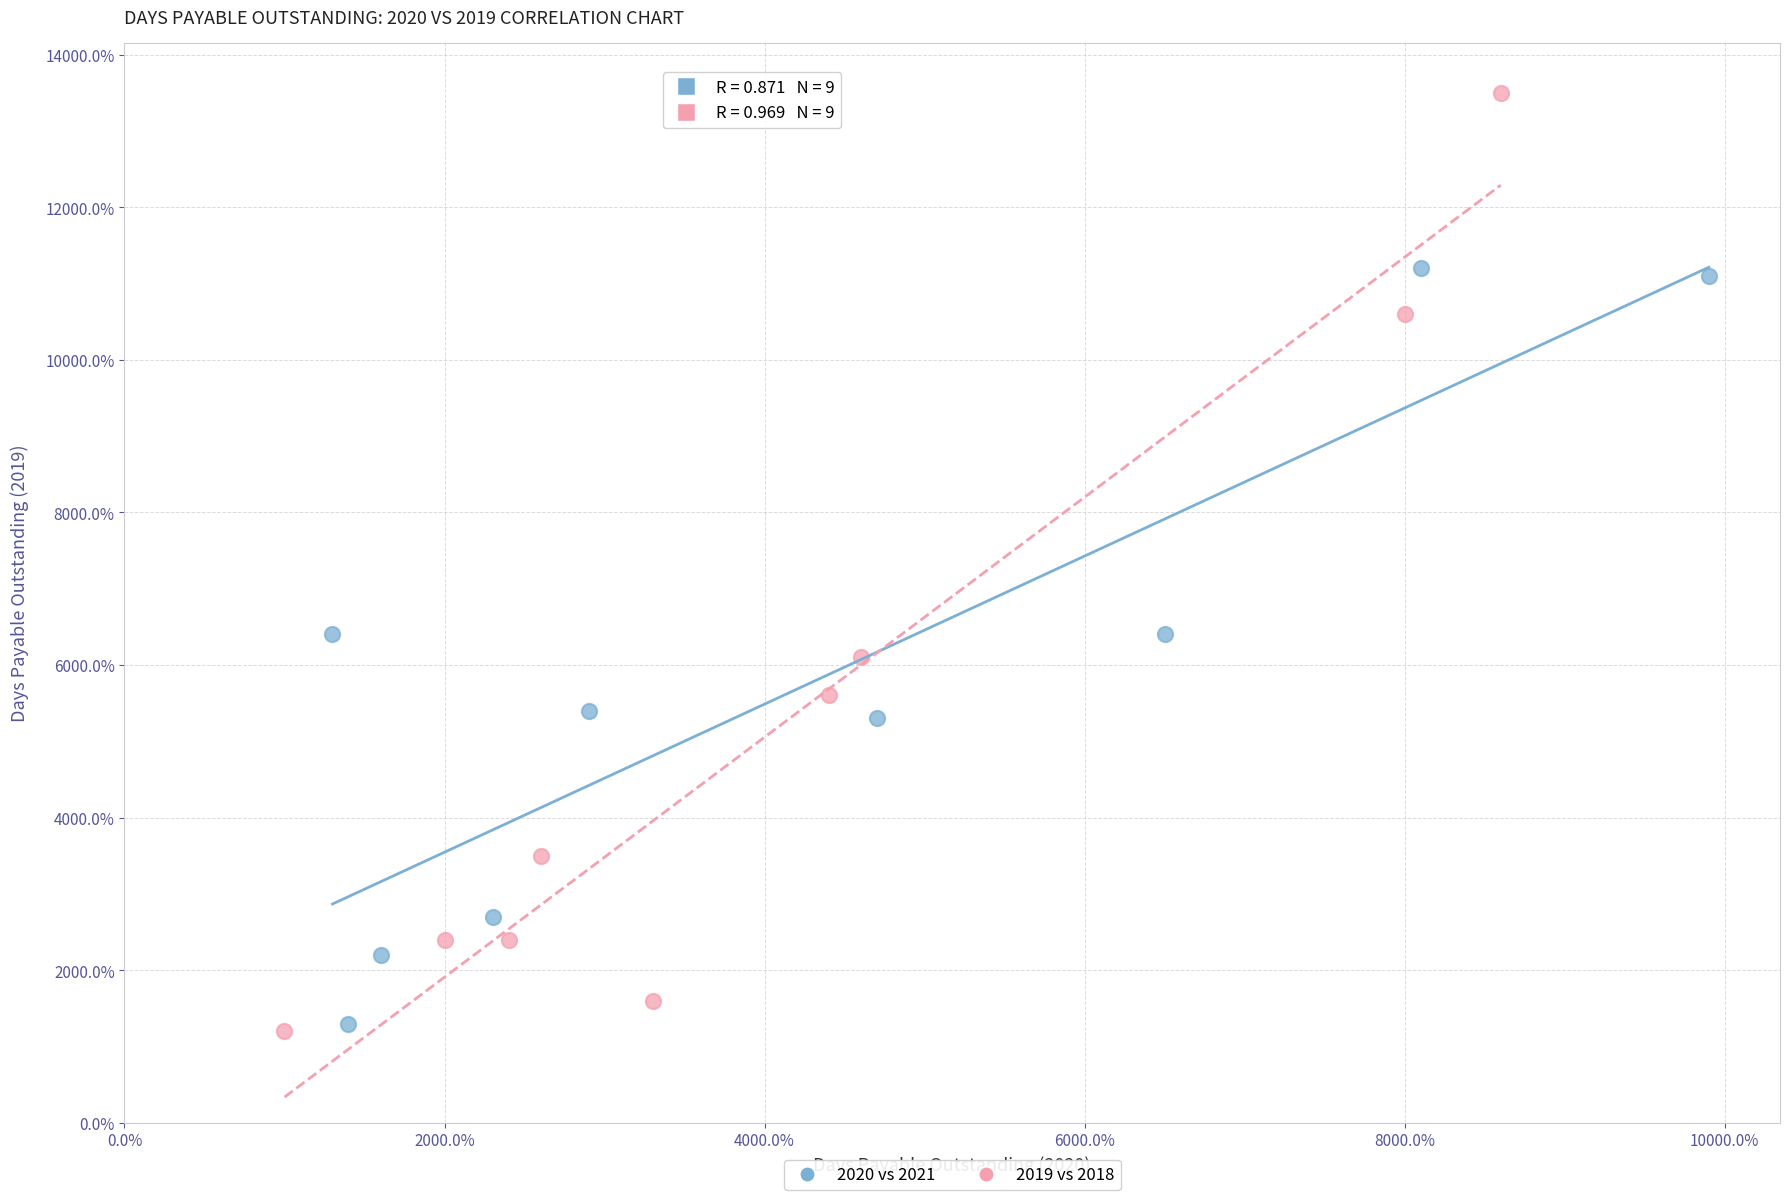

What are all the series names shown in the legend?

2020 vs 2021, 2019 vs 2018